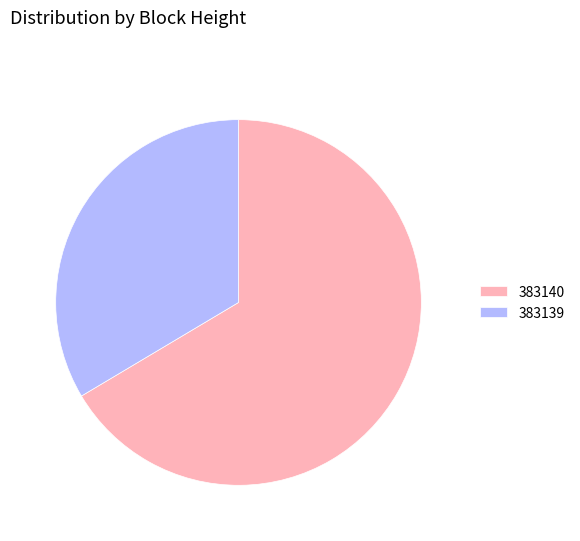

Rank the categories by value from lowest to highest.

383139, 383140